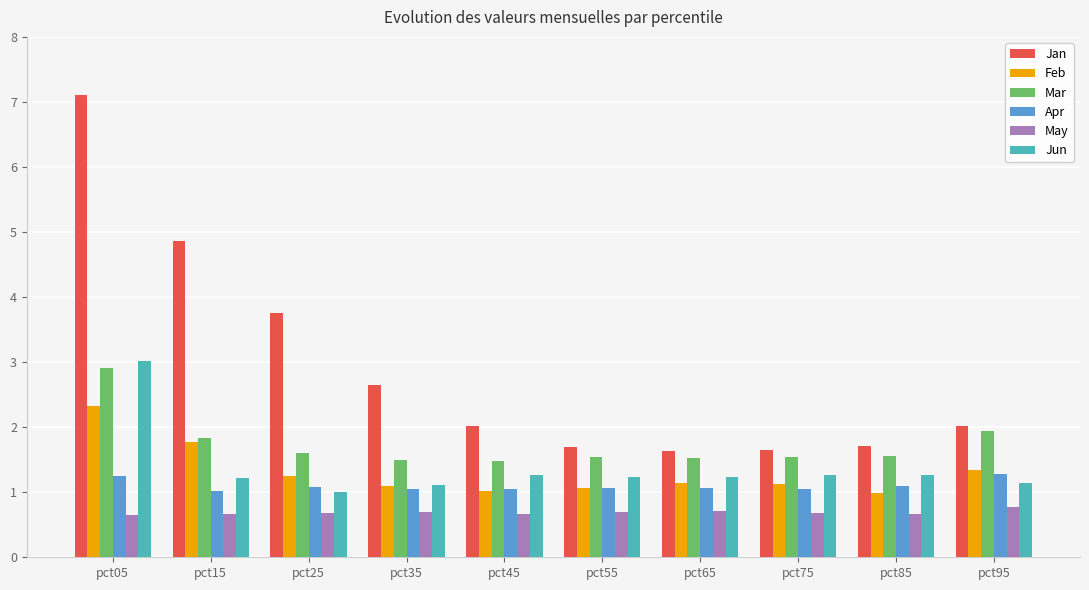

What is the lowest value of the Jun series?

1.0